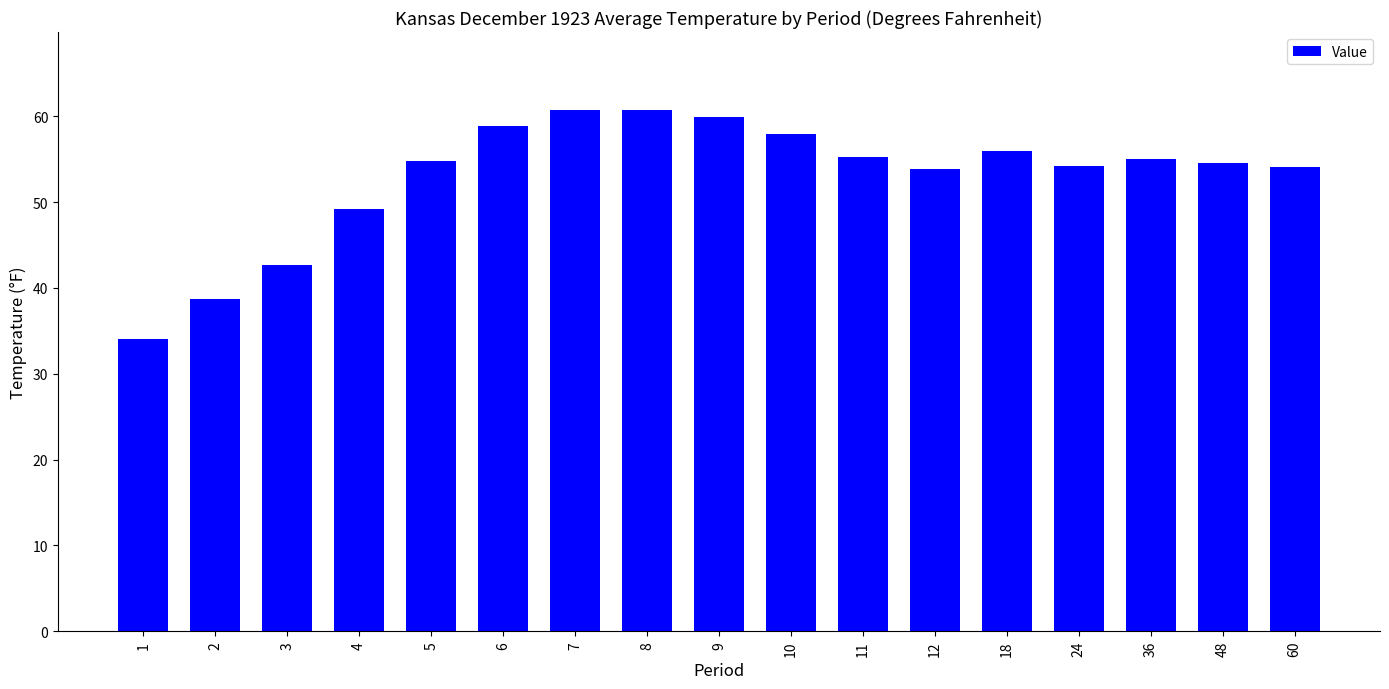

What is the change in value from 8 to 24?

-6.5